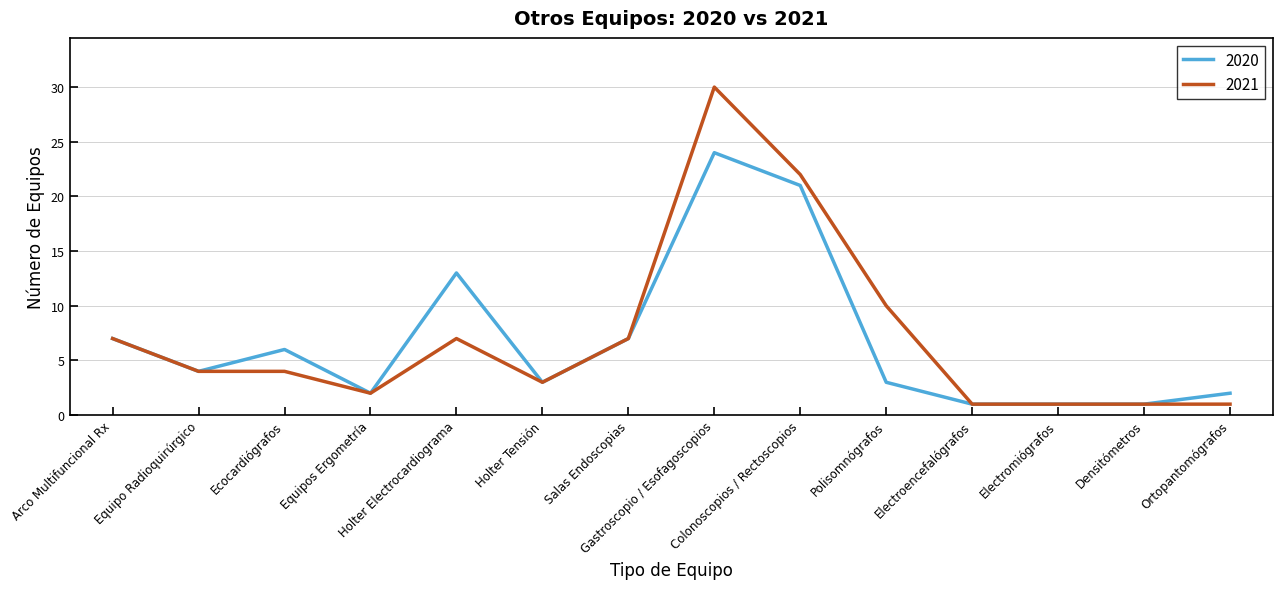

Which series has the widest spread of values?

2021